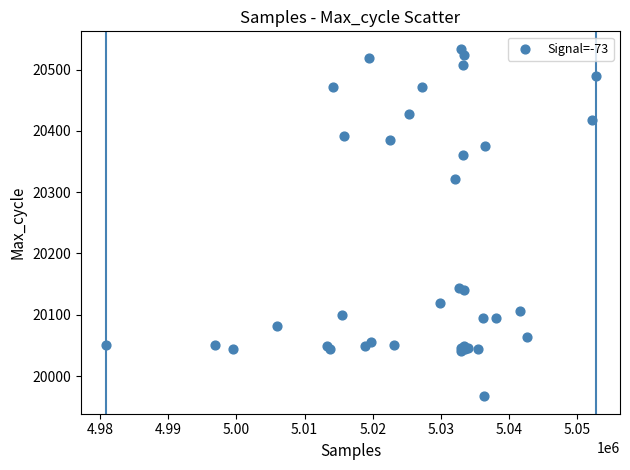

What Y value in the scatter plot is closest to 20250?

20321